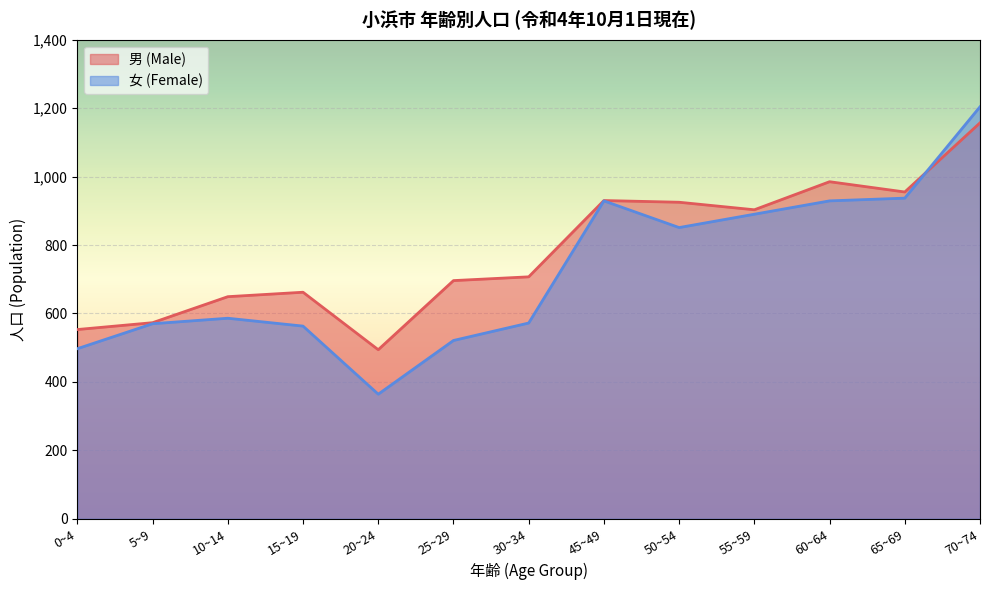

How many intersections are there between 男 (Male) and 女 (Female)?

1